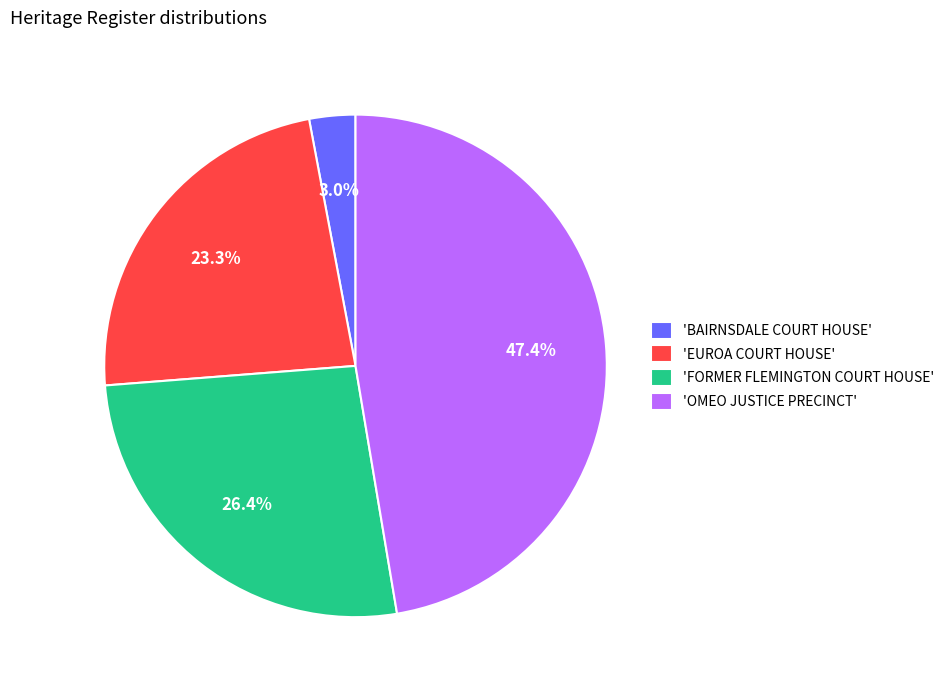

To the nearest percent, what is the difference between the largest and smallest slice percentages?

44%